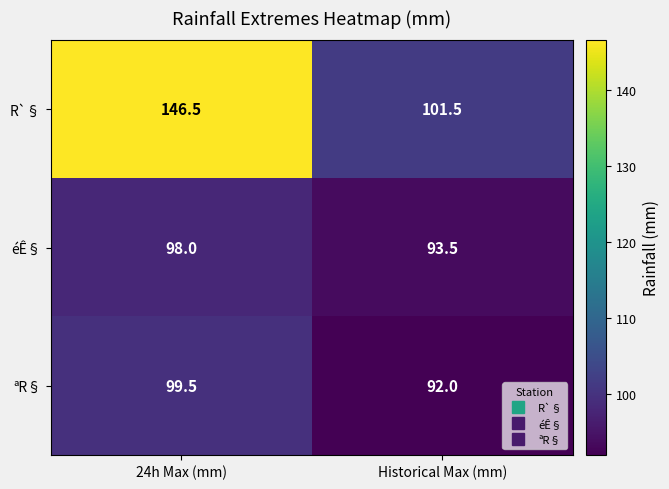

Reading left to right, what are all the values shown in this chart?

R`§: 146.5	101.5
éÊ§: 98.0	93.5
ªR§: 99.5	92.0